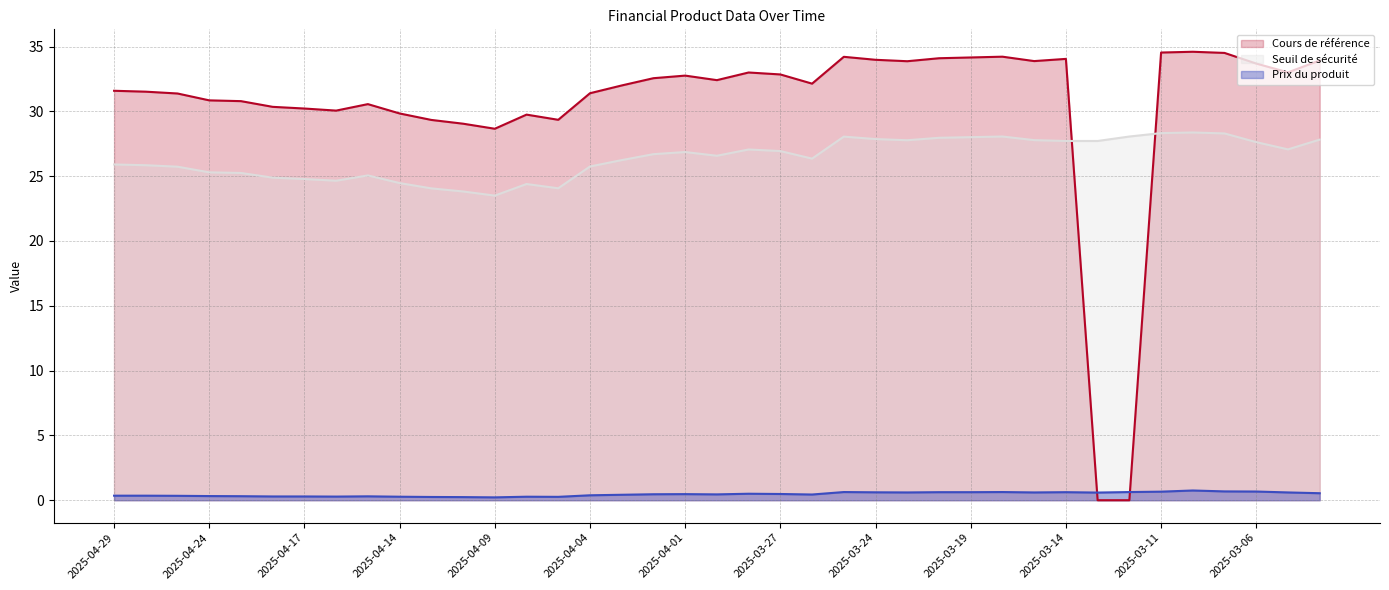

The value of Seuil de sécurité at 2025-03-18 is 18.1. True or false?

False